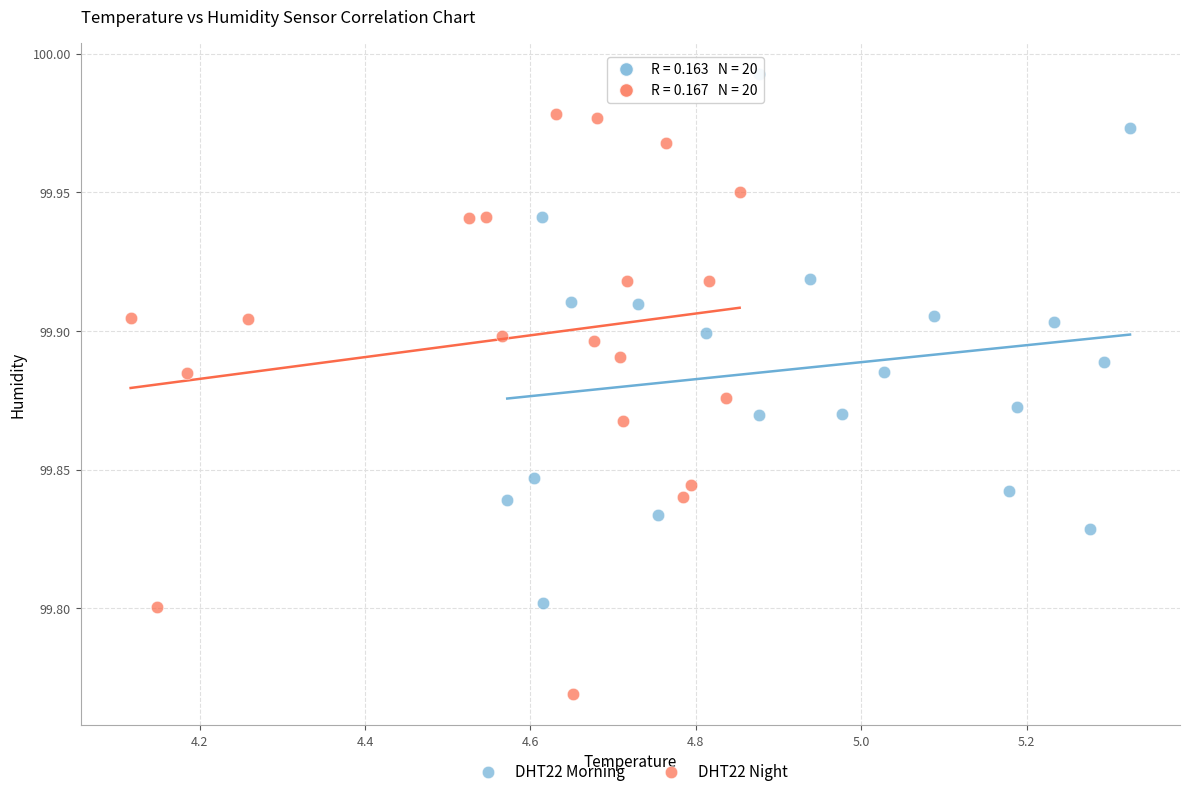

What are all the series names shown in the legend?

DHT22 Morning, DHT22 Night